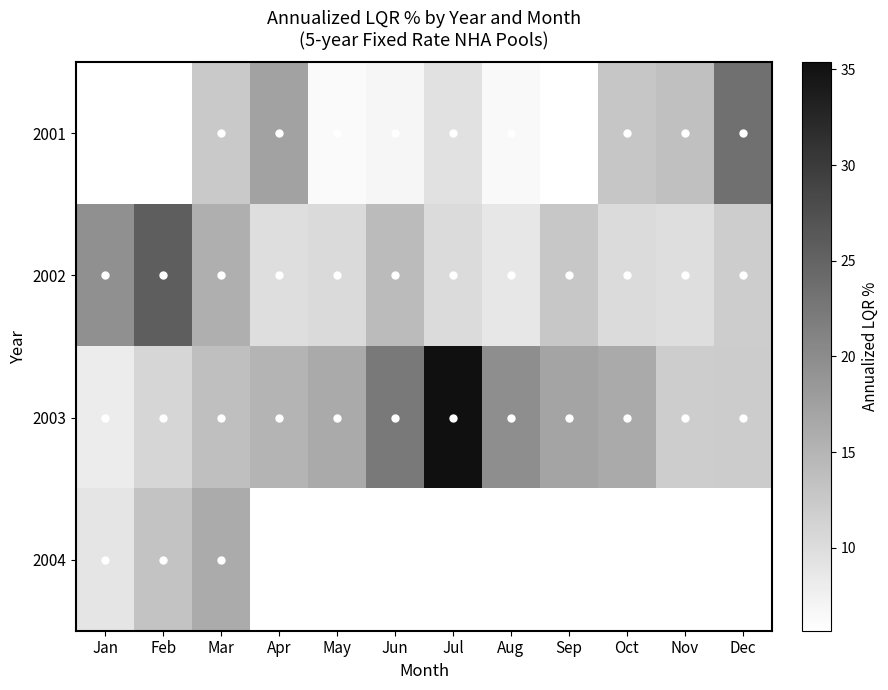

At which label does 2003 first exceed 16?

May